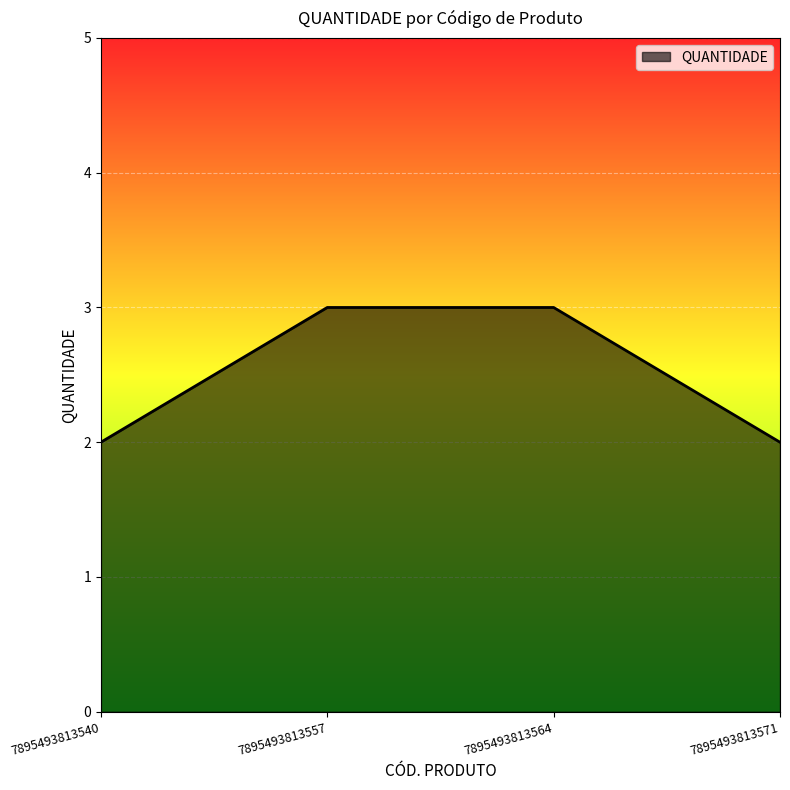

Does the chart have visible grid lines?

Yes